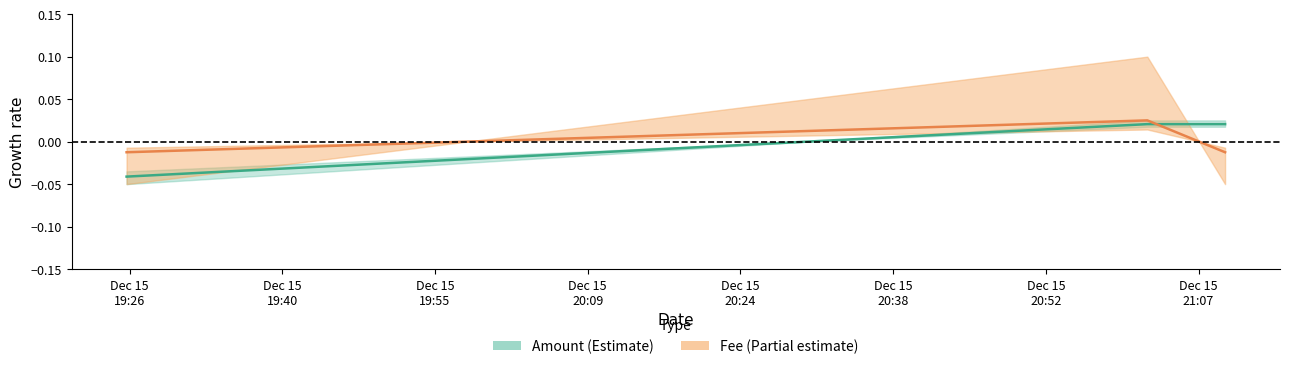

How many values in the Fee series exceed 0?

1